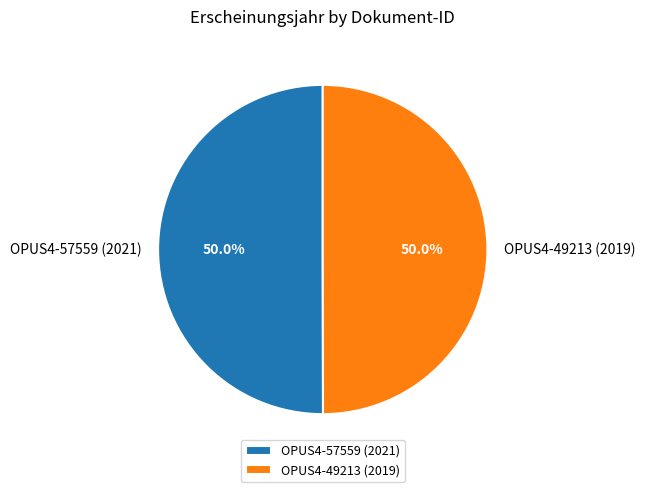

How many segments does this pie chart have?

2